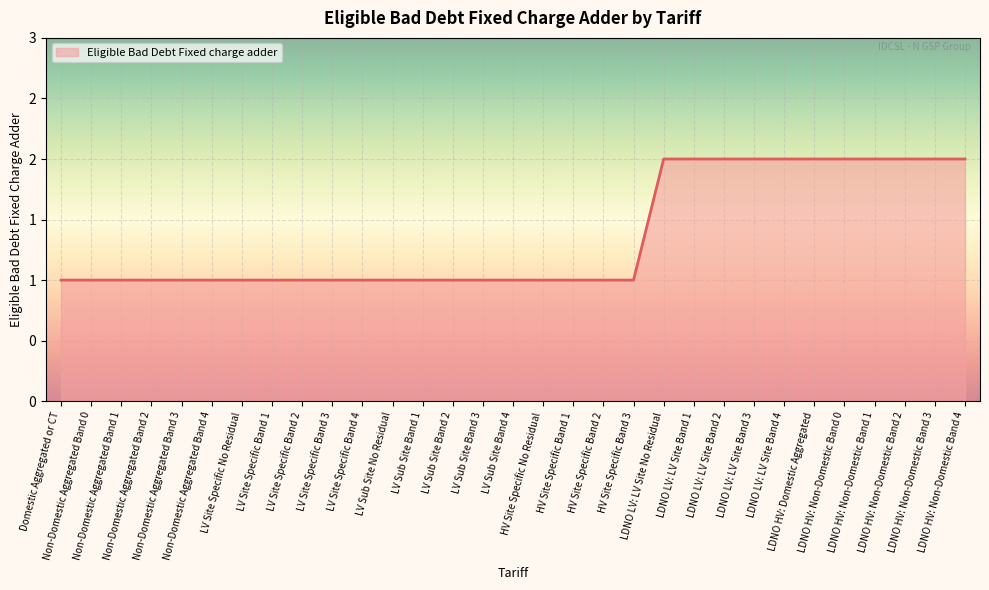

How many lines are shown in the chart?

1